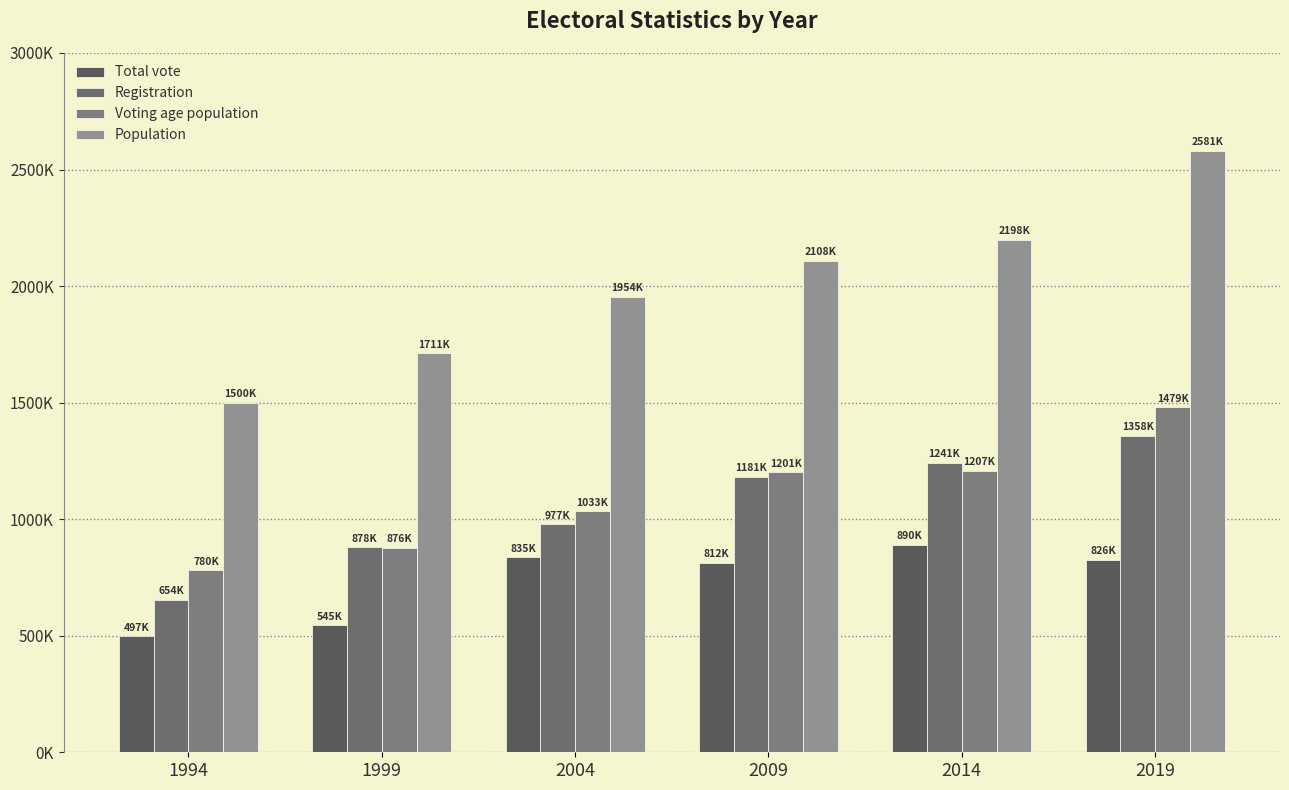

What is the difference between the highest and lowest values at 1994?

1002492